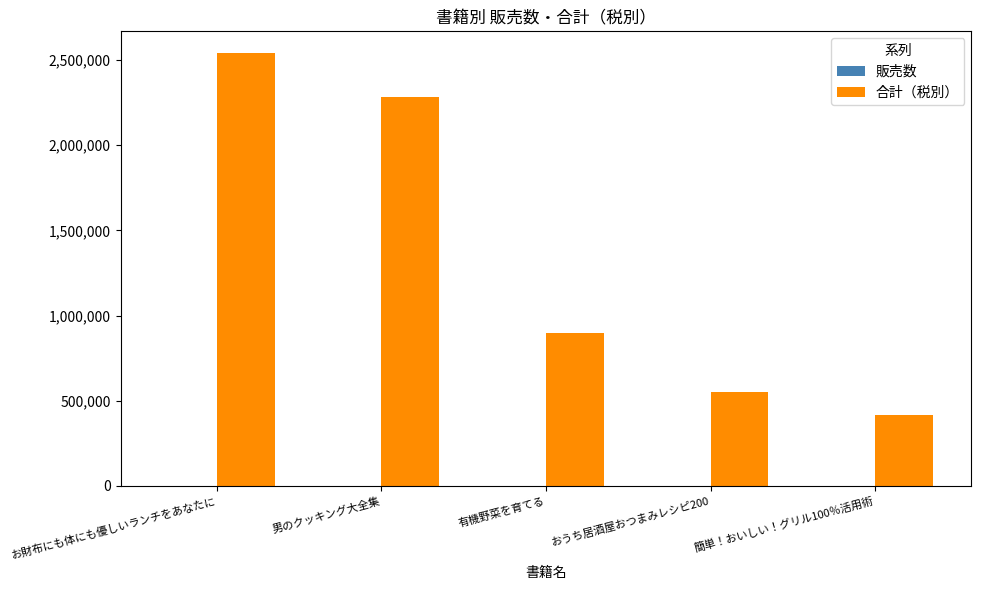

The value of 合計（税別） at 男のクッキング大全集 is 3525585. True or false?

False